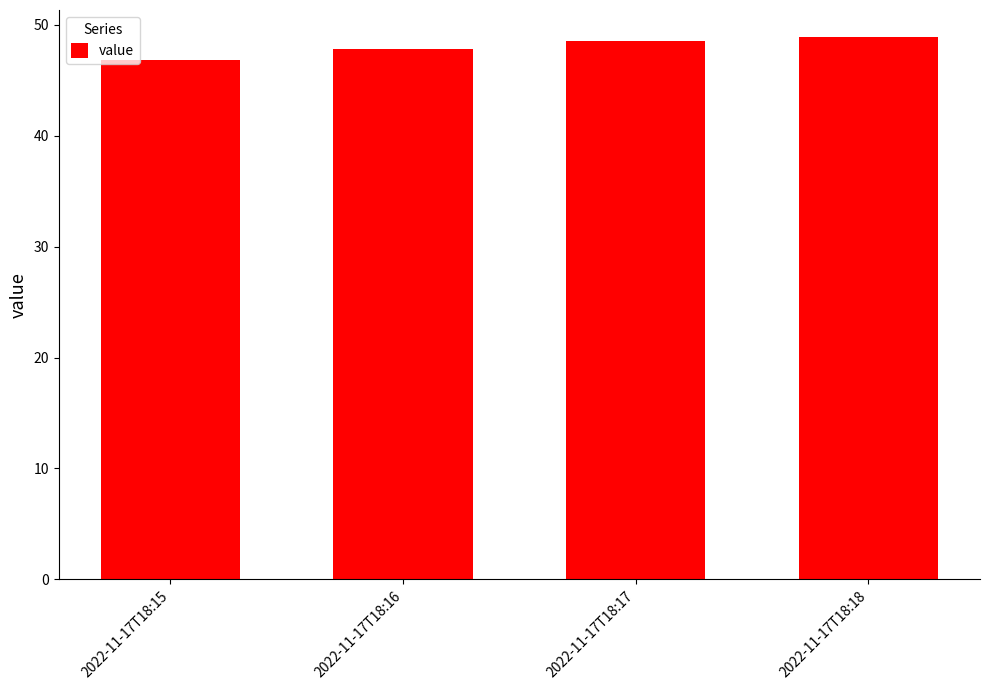

What is the difference between the values at 2022-11-17T18:18 and 2022-11-17T18:16?

1.0